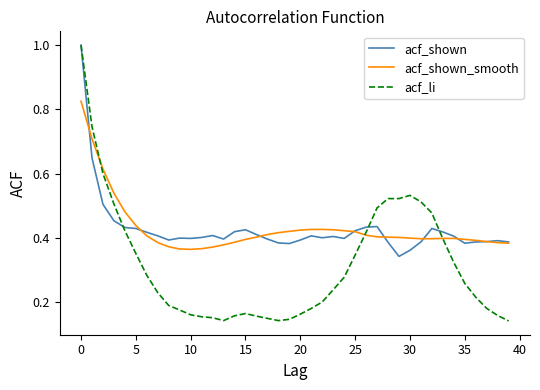

What is the maximum value for acf_li?

1.0